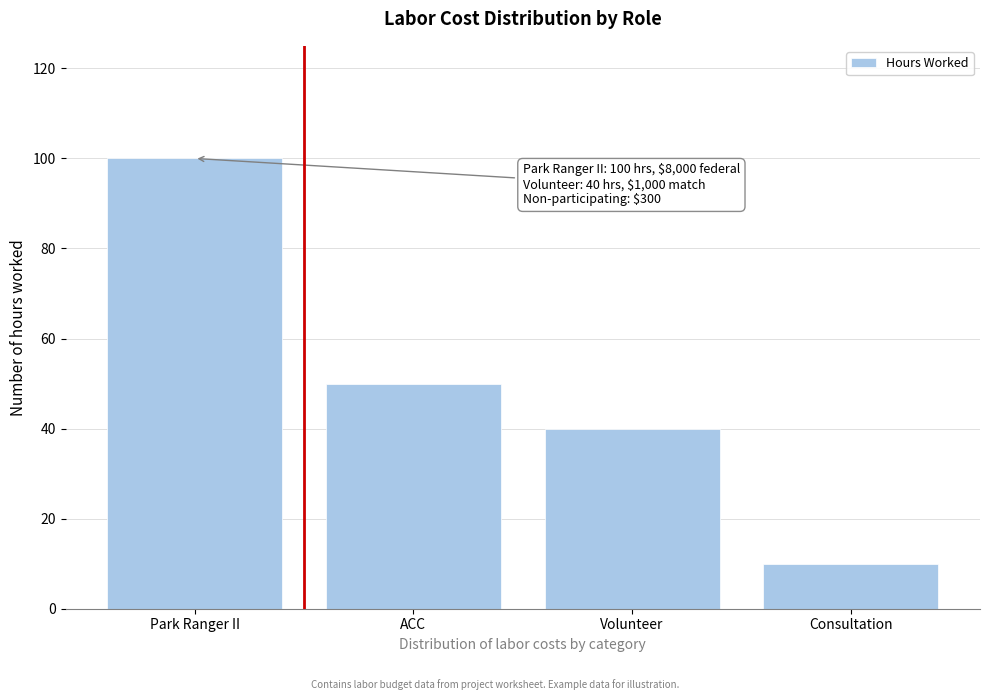

Reading right to left, extract all data points from this chart.

Consultation=10	Volunteer=40	ACC=50	Park Ranger II=100